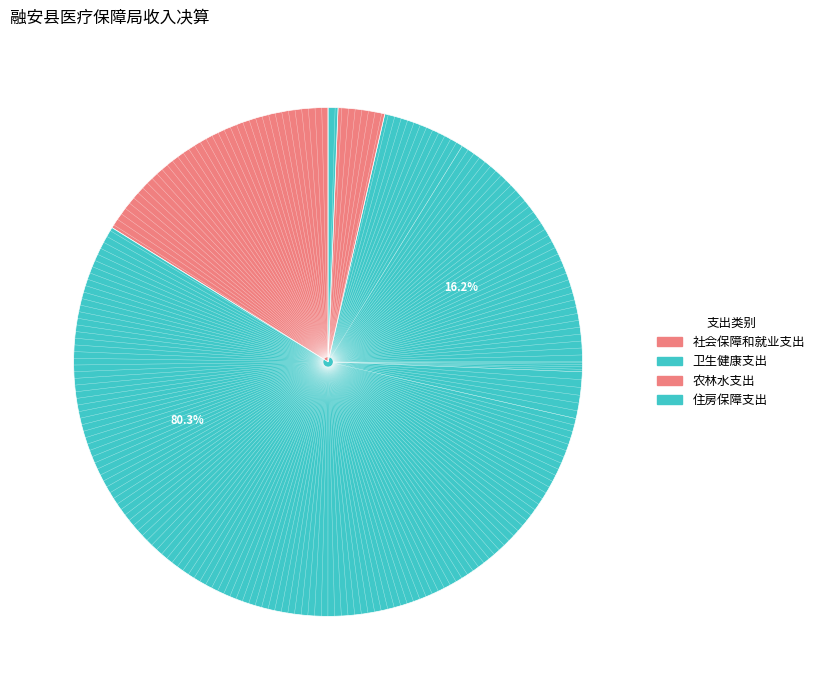

Rank the categories by value from highest to lowest.

卫生健康支出, 社会保障和就业支出, 农林水支出, 住房保障支出